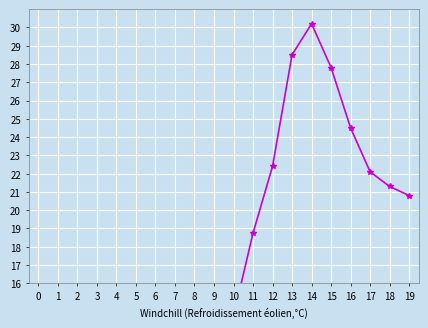

How many values in the P2 series are below 6?

10